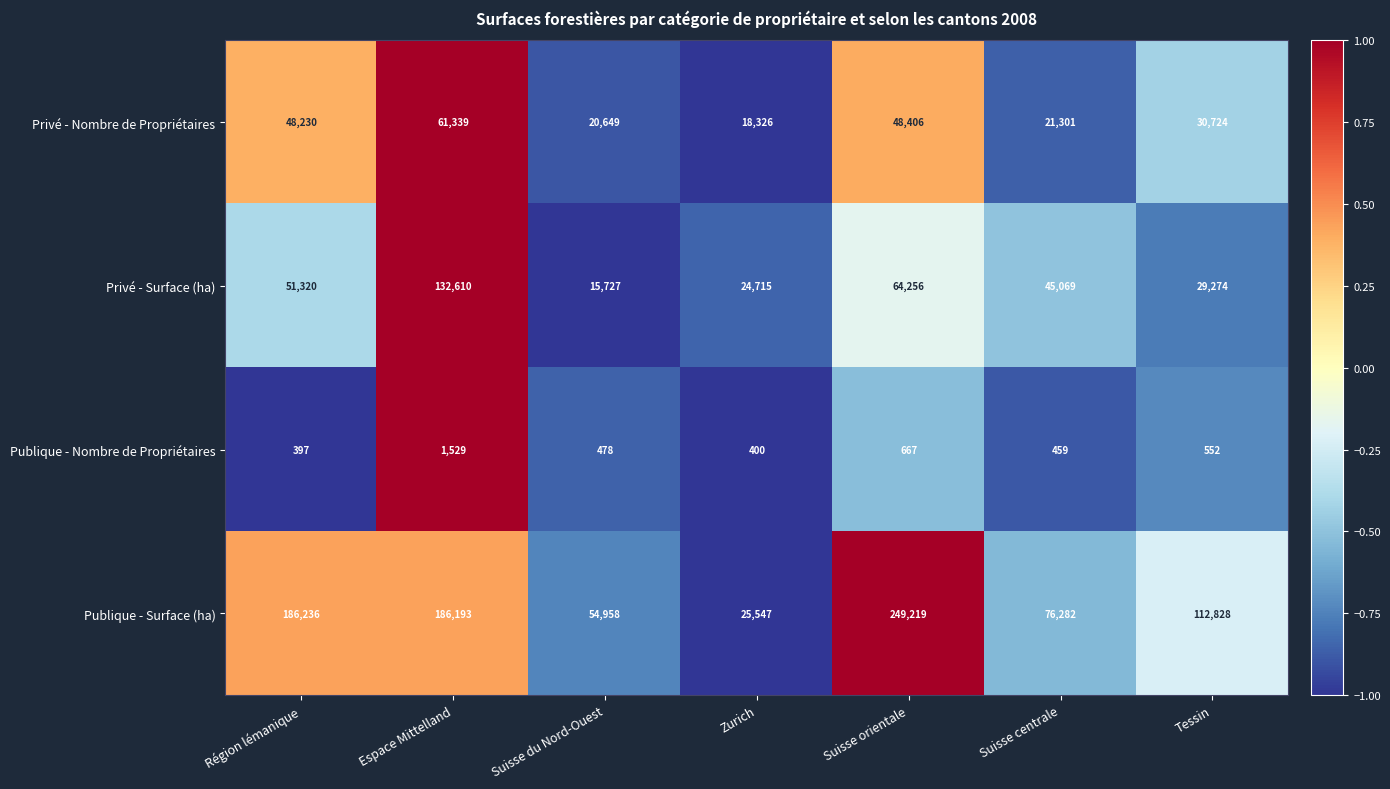

At which label does Publique - Nombre de Propriétaires first exceed 478?

Espace Mittelland